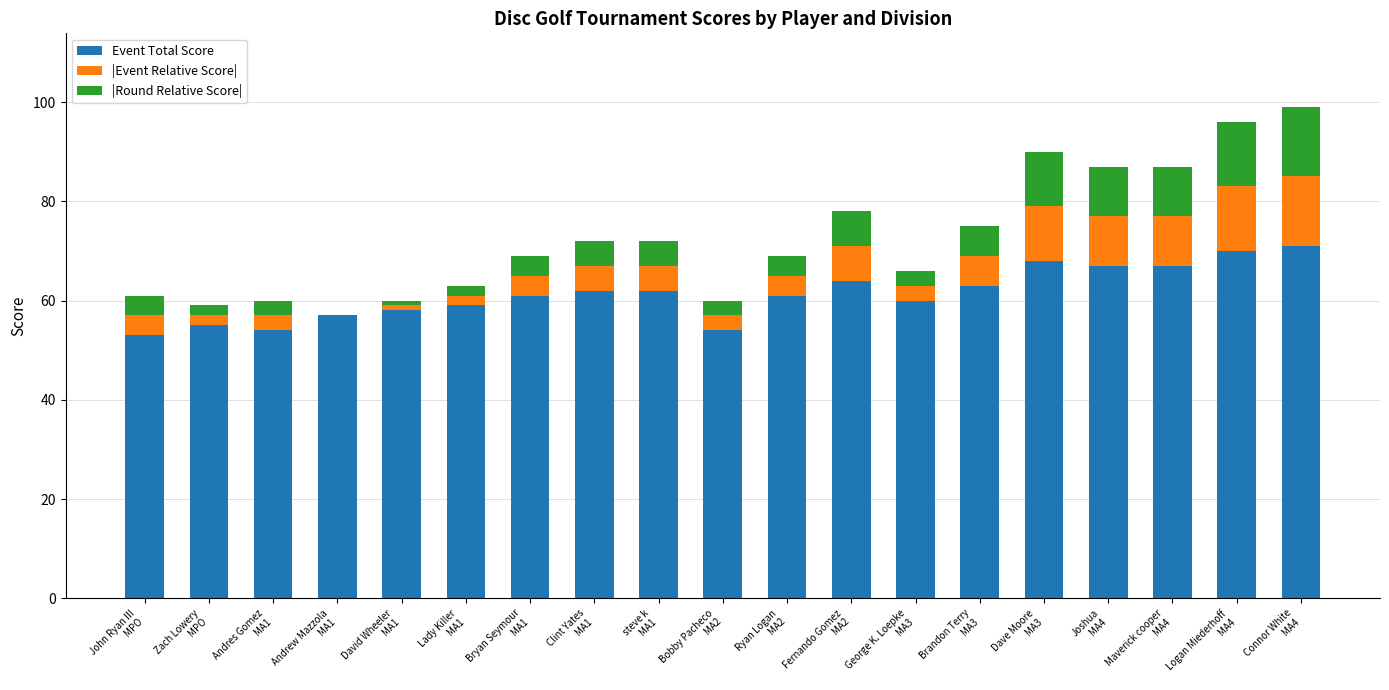

What is the sum of all Event Total Score values?

1166